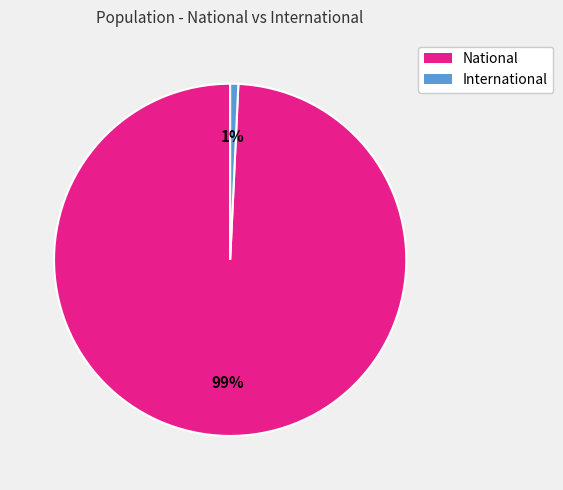

To the nearest percent, what is the average slice percentage?

50%